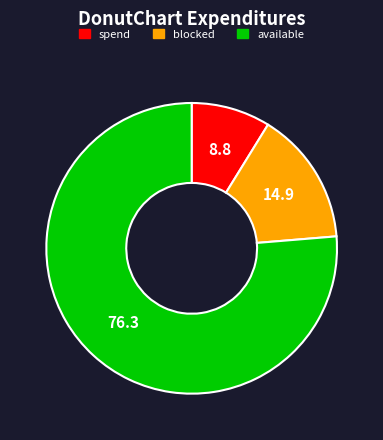

Does any single category account for the majority?

Yes